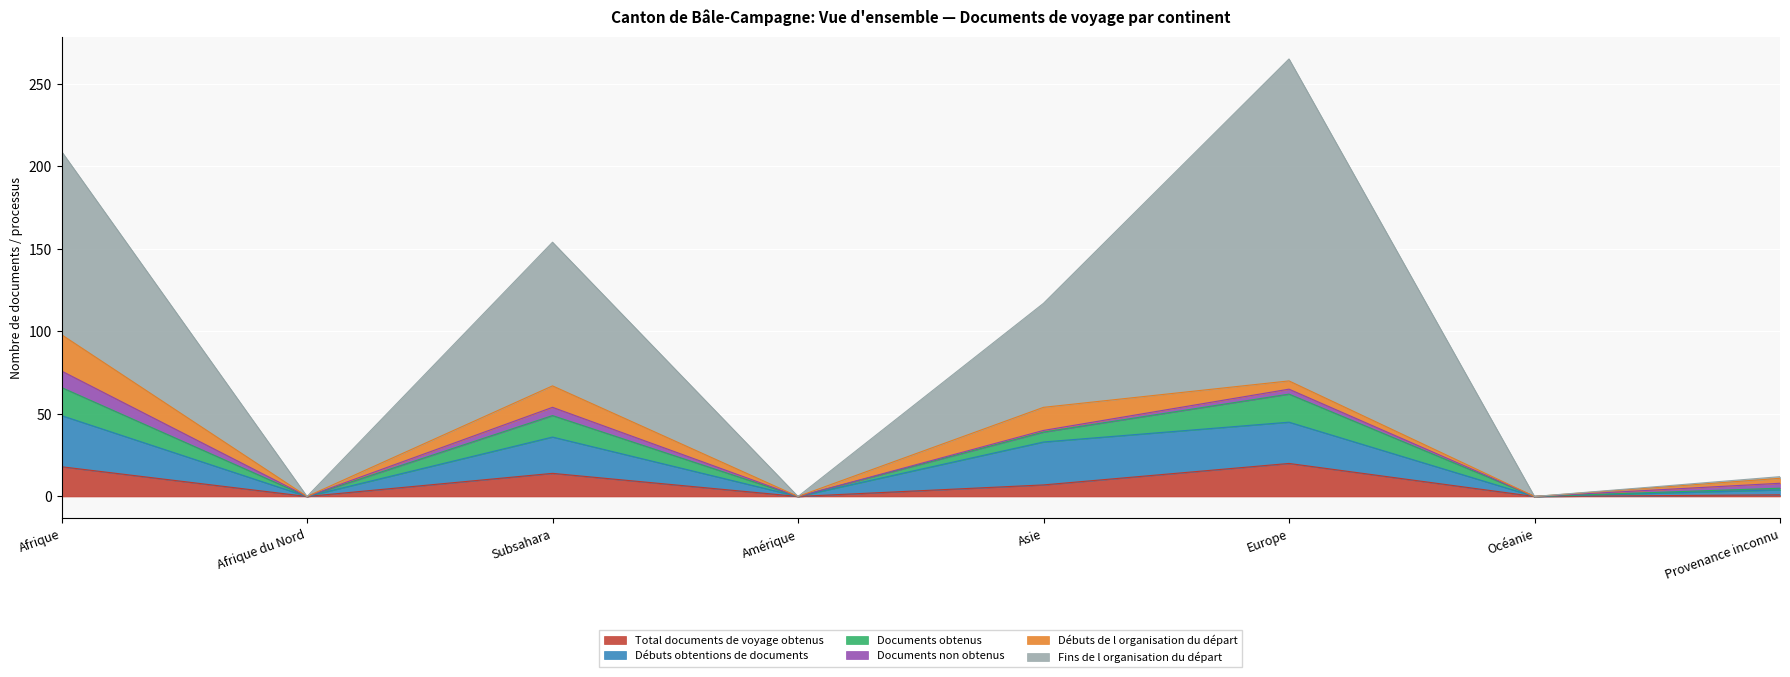

True or false: Documents obtenus and Fins de l organisation du départ intersect in this chart.

False